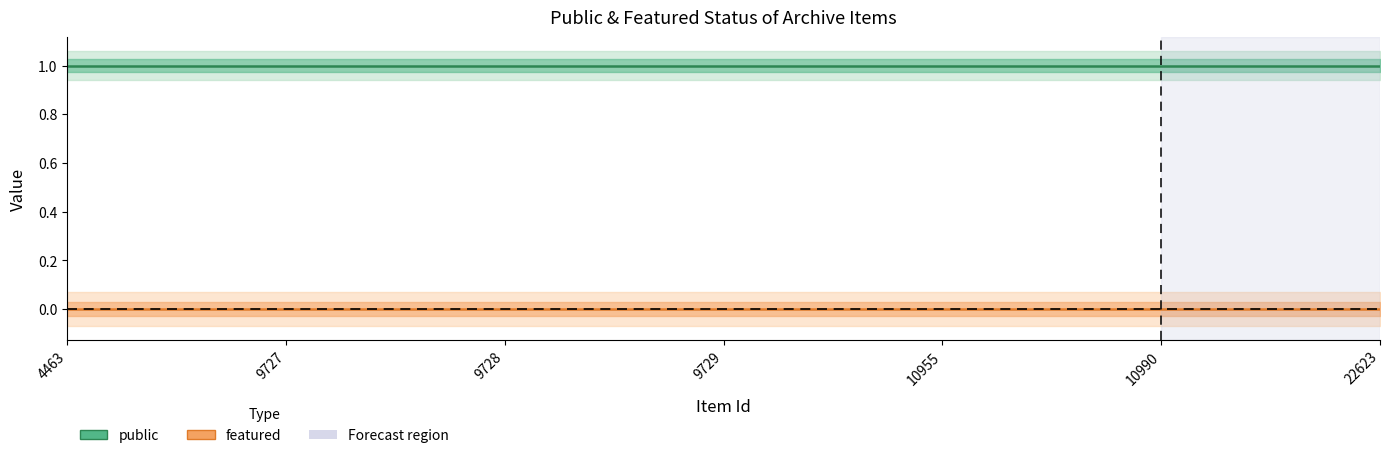

True or false: featured and public cross at least once.

False